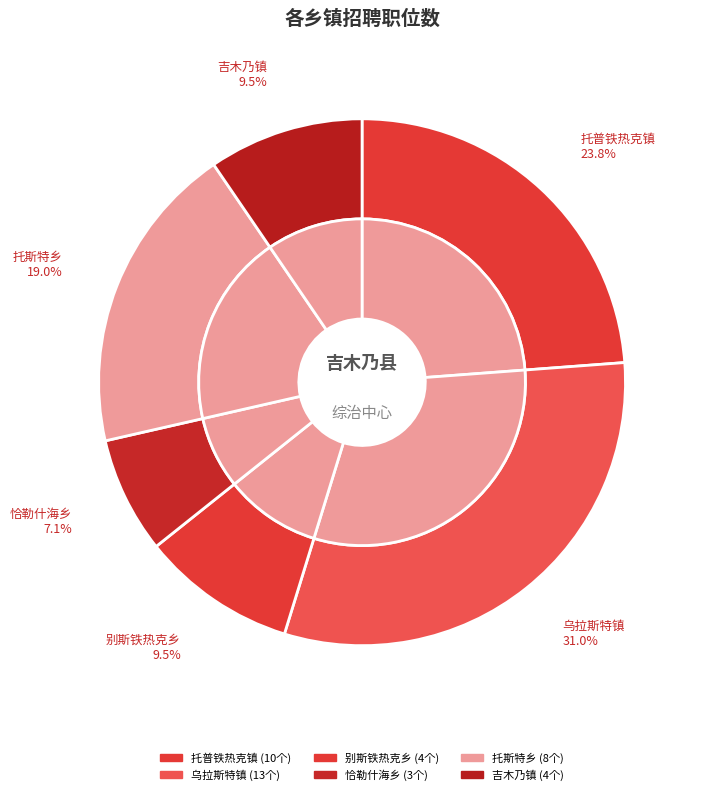

How many slices are in this pie chart?

6